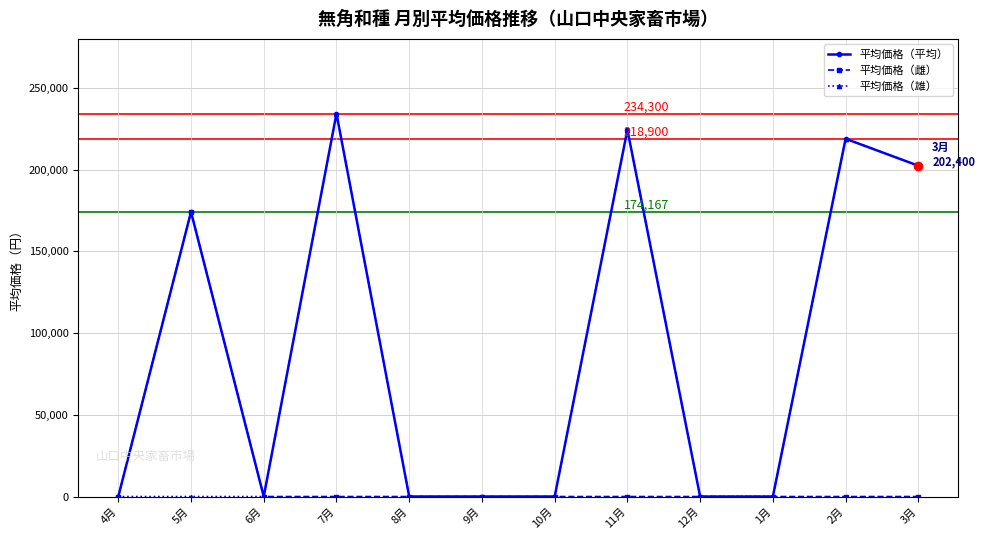

How many lines are shown in the chart?

3